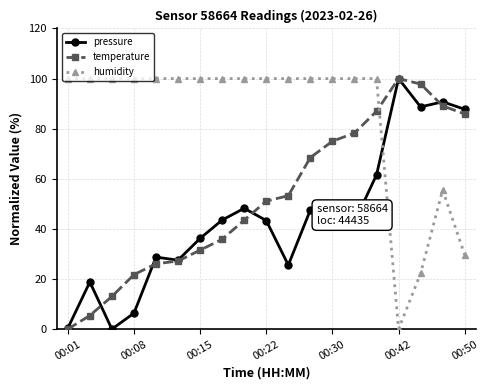

What is the average value of the temperature series?

52.1